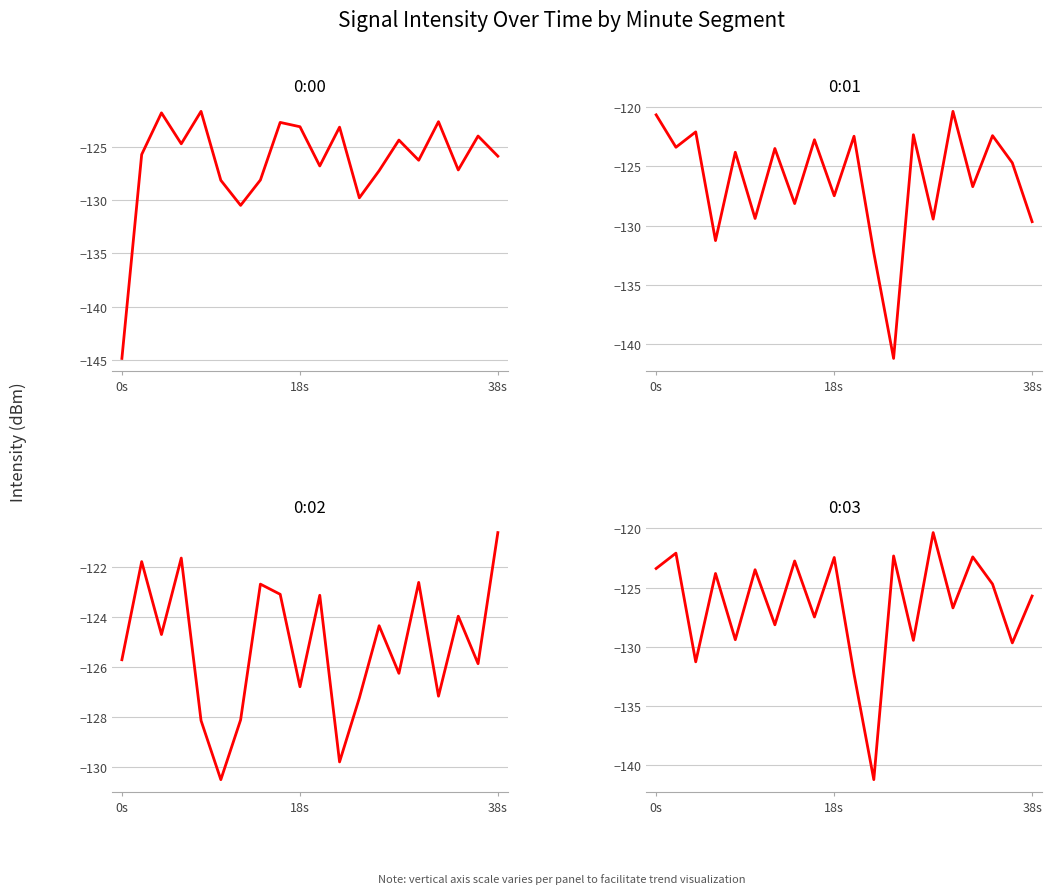

What is the sum of all 0:01 values?

-2524.0